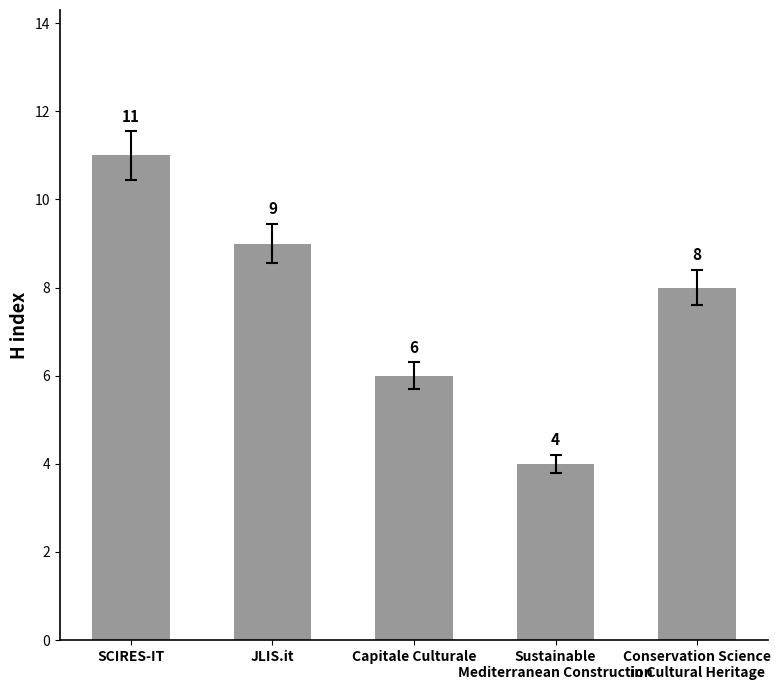

What is the average value?

8